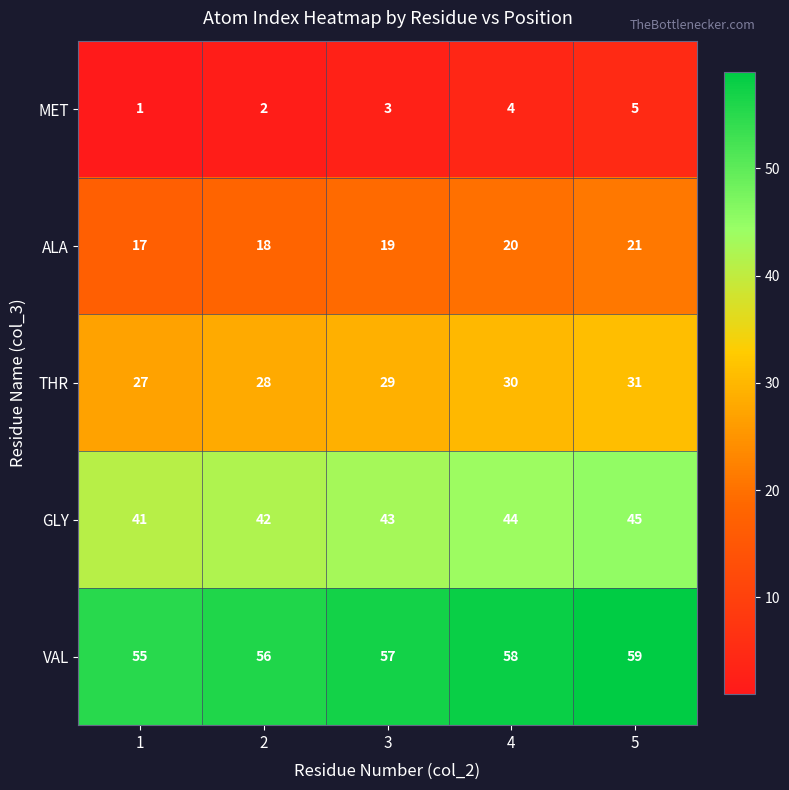

What is the difference between the highest and lowest values at 1?

54